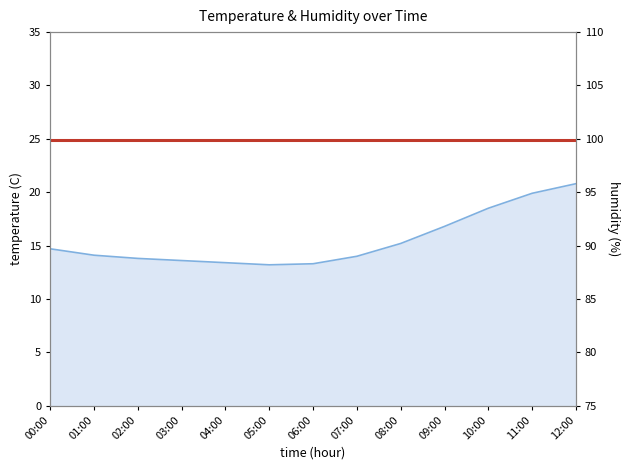

Read the value at 12:00.

20.8